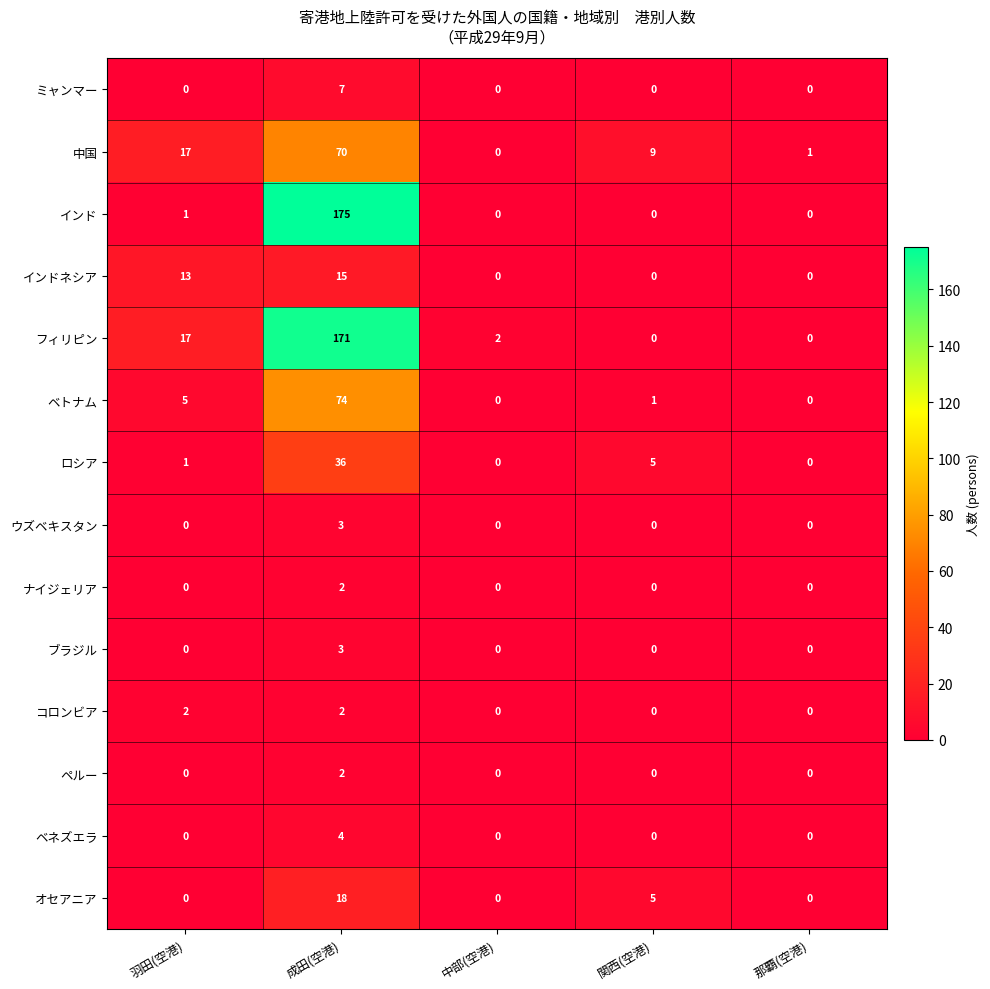

Where is ベトナム nearest to the value 37?

羽田(空港)